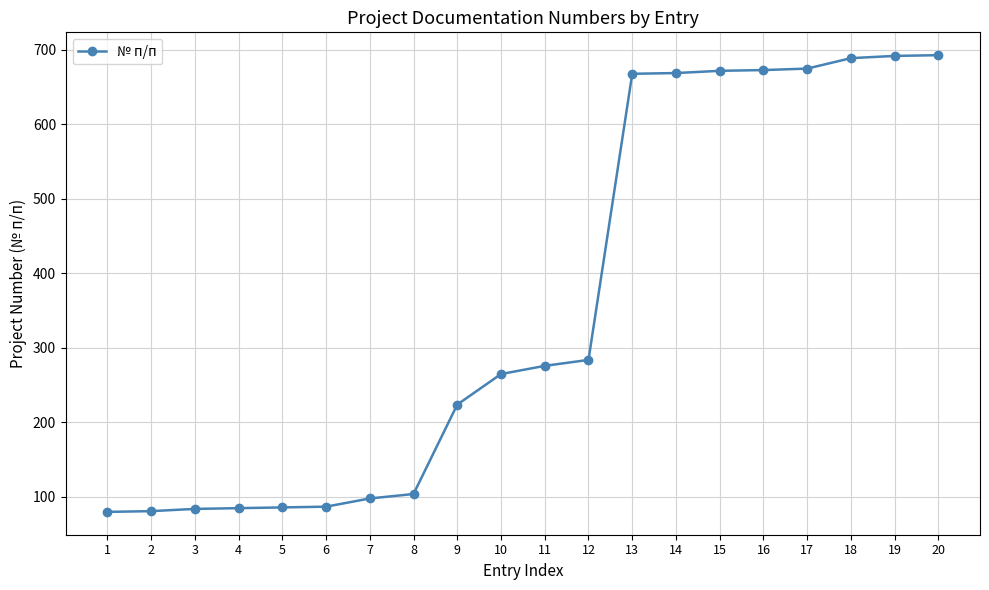

What is the maximum value shown in the chart?

693